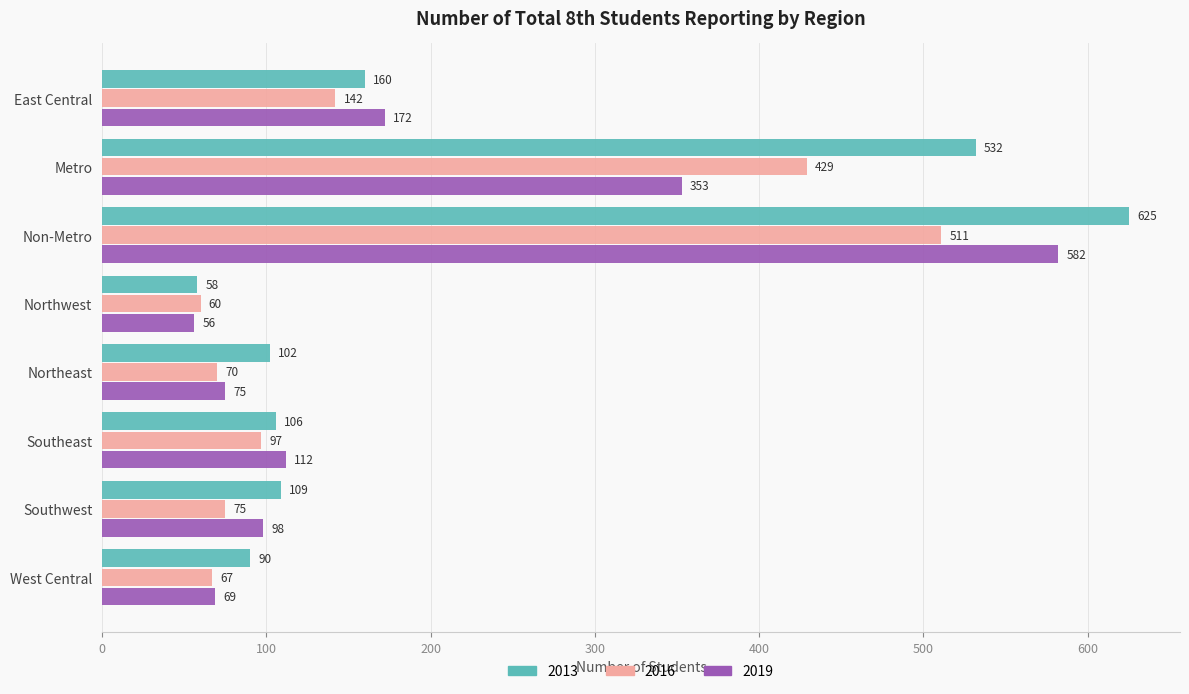

Is the value of 2019 at Southwest greater than the value of 2016 at Metro?

No